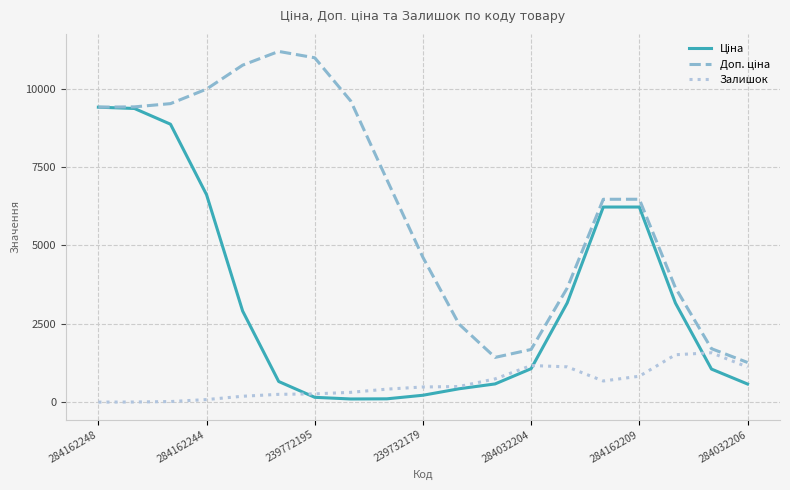

Is this an area chart (filled region under the line)?

No